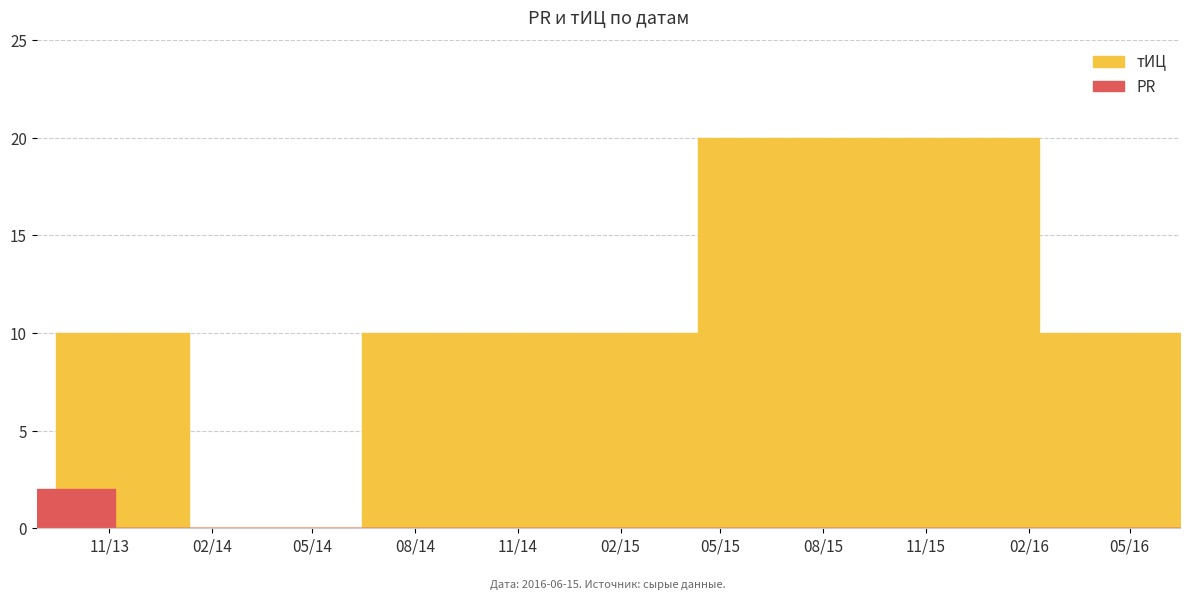

True or false: тИЦ and PR cross at least once.

True